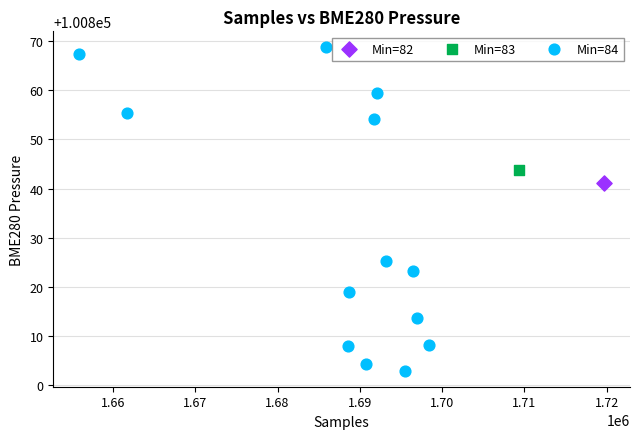

What are all the series names shown in the legend?

Min=82, Min=83, Min=84